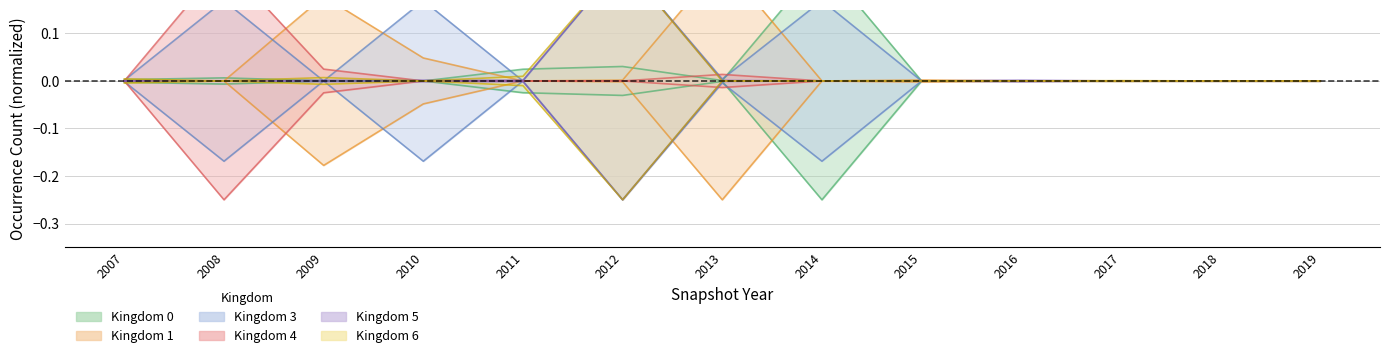

The kingdom_0 series shows 0.1 at 2015. True or false?

False